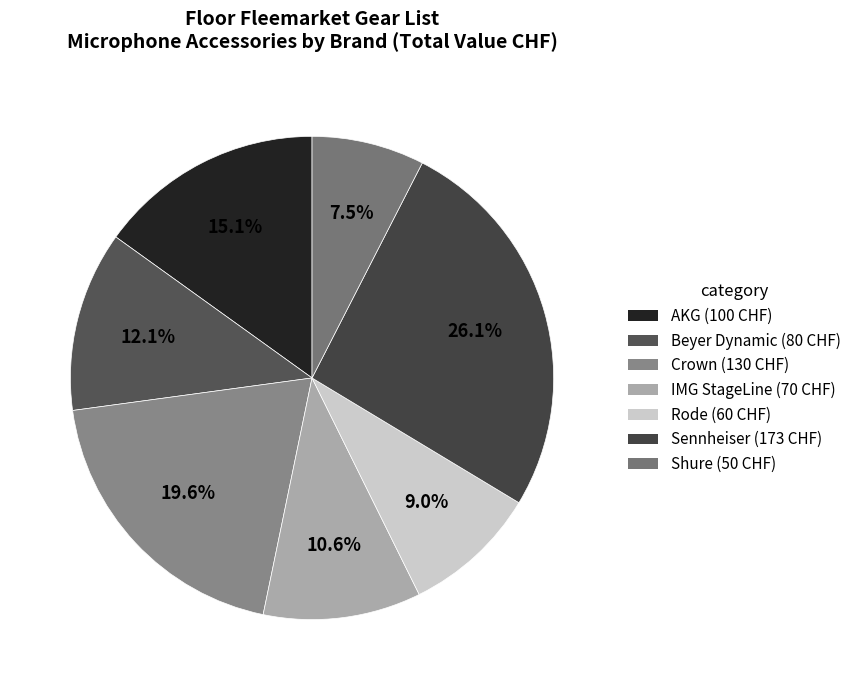

Is it true that Rode is 9% of the pie?

True